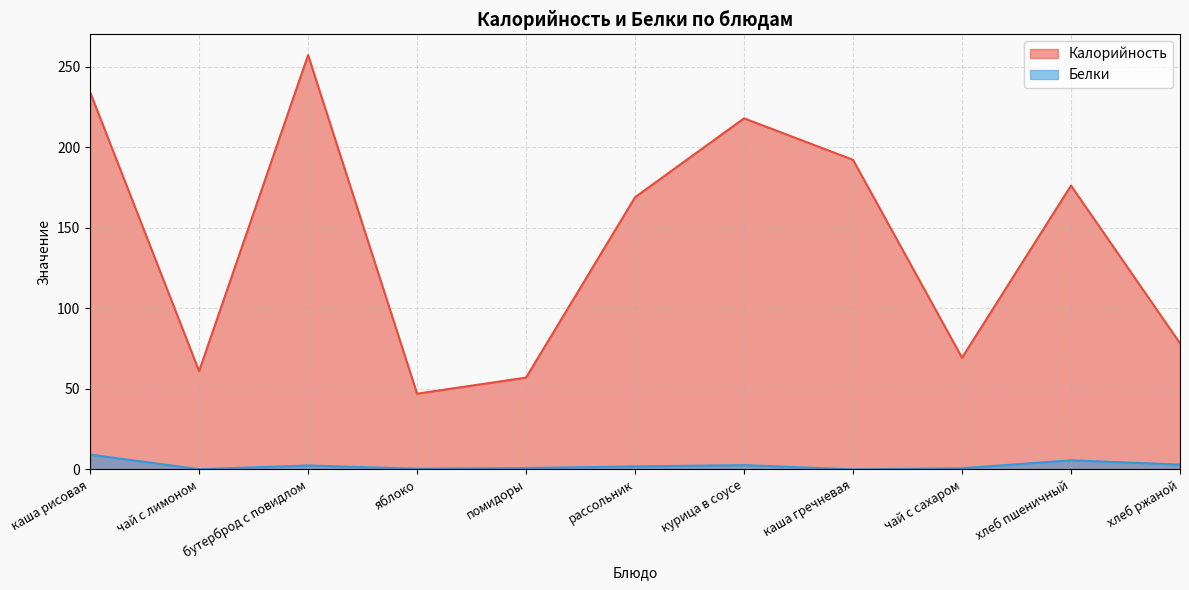

True or false: Белки and Калорийность intersect in this chart.

False